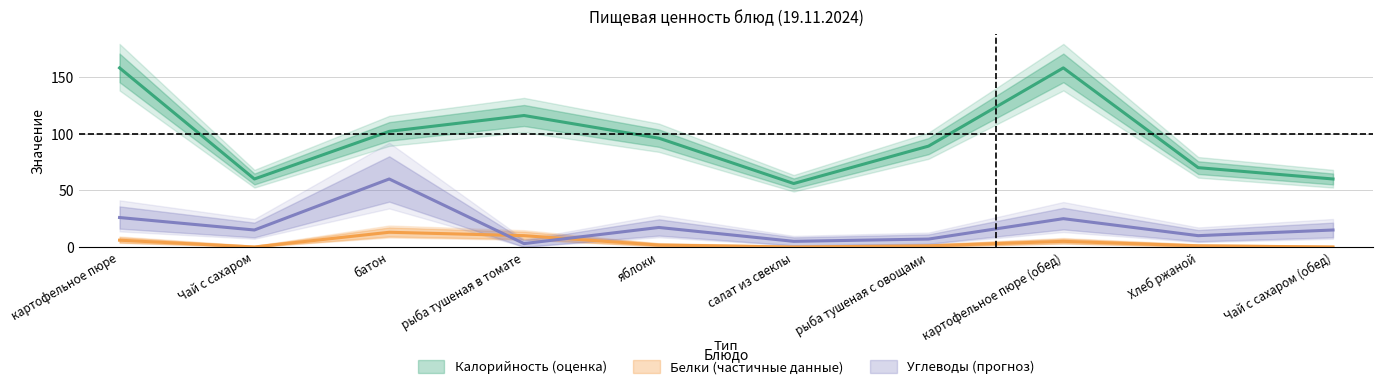

True or false: Калорийность has a value of 273.0 at картофельное пюре.

False